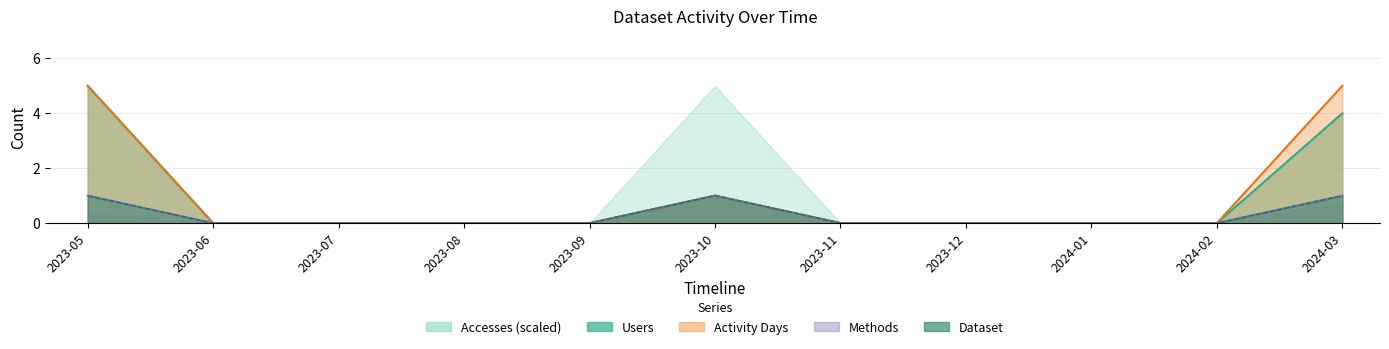

List the labels in order of Dataset value, largest first.

2023-05, 2023-10, 2024-03, 2023-06, 2023-07, 2023-08, 2023-09, 2023-11, 2023-12, 2024-01, 2024-02